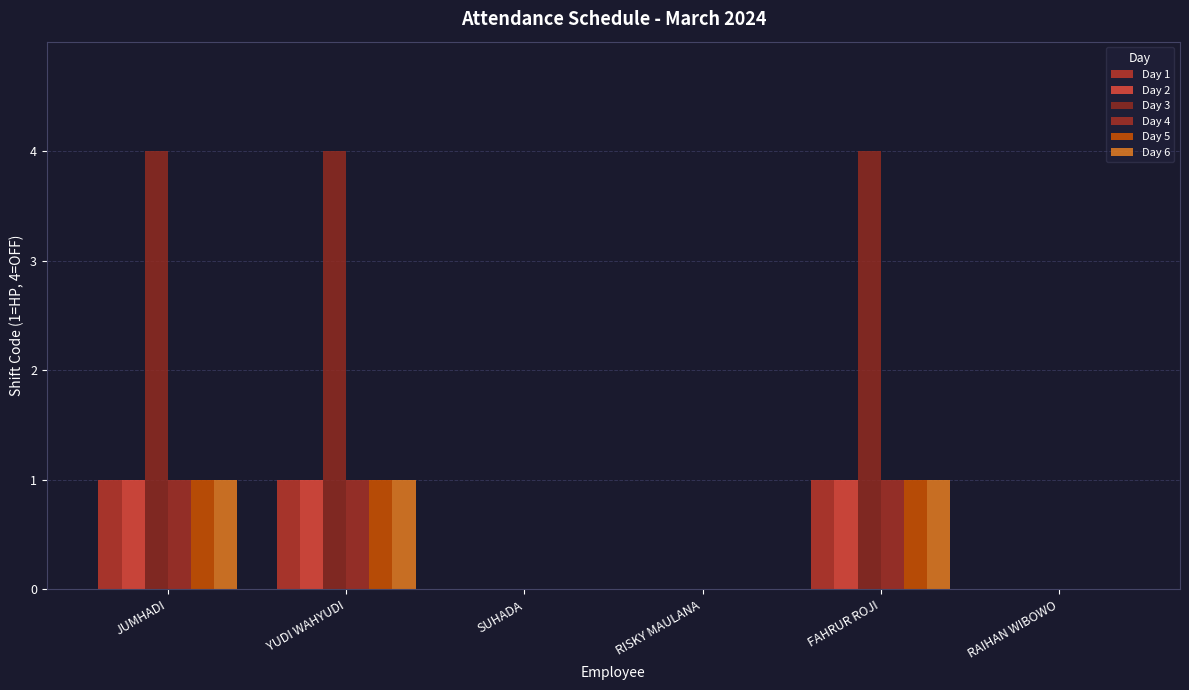

What is the label of the 3rd bar from the right?

RISKY MAULANA